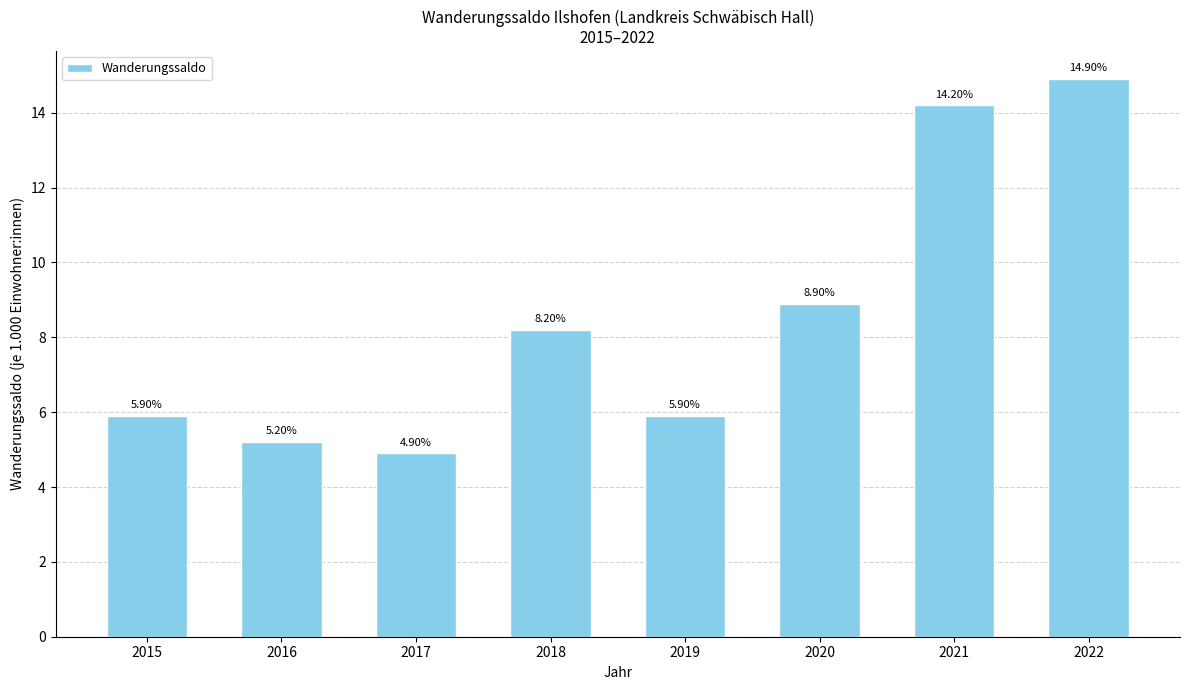

Are the bars grouped side by side (vs. stacked)?

No